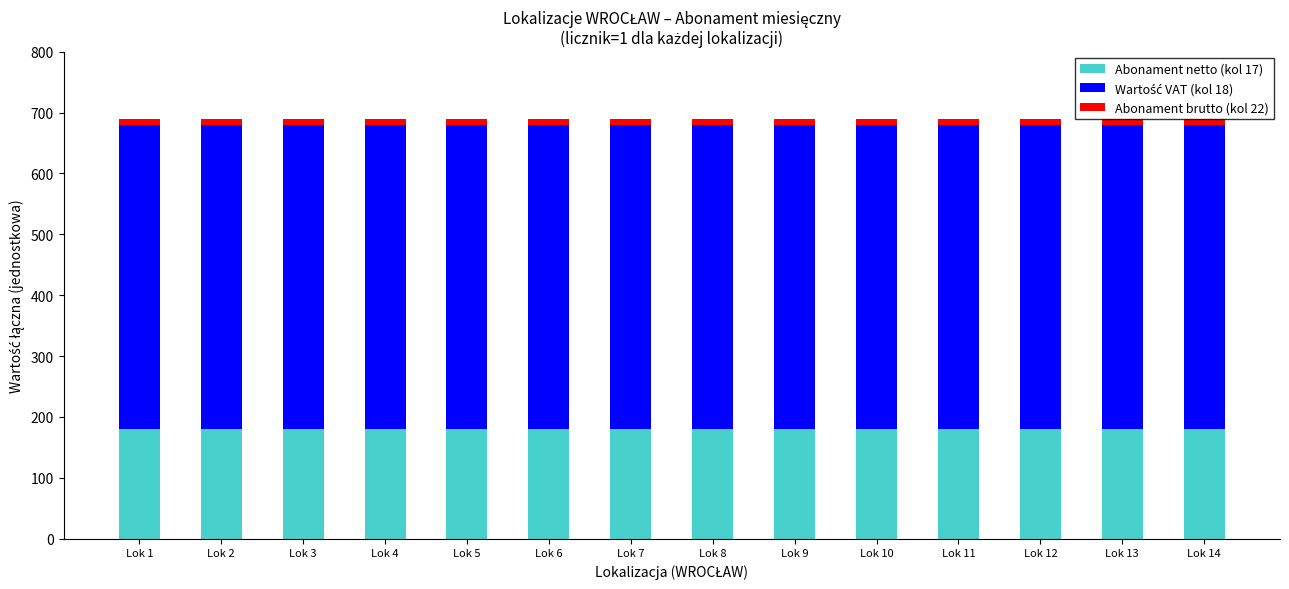

The value of Abonament netto (kol 17) at Lok 1 is 180. True or false?

True